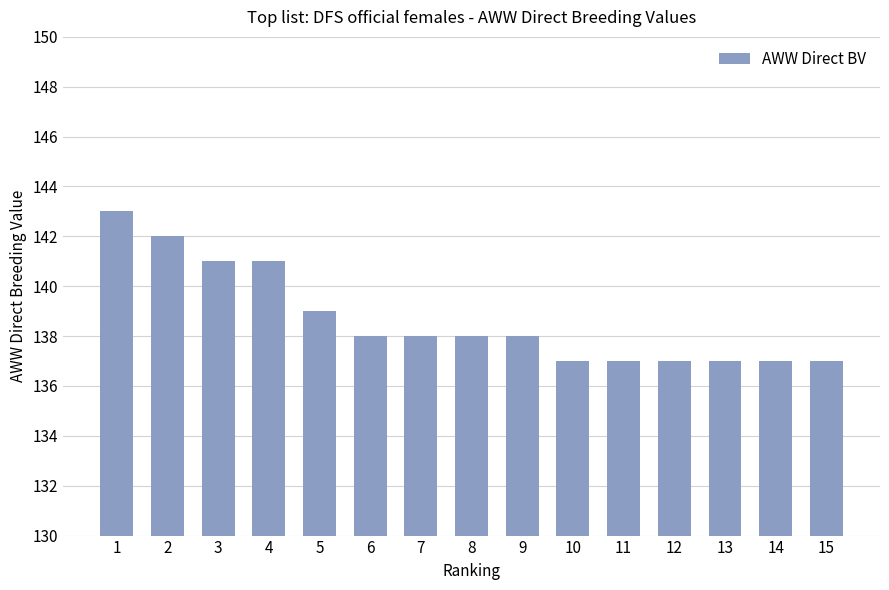

Reading left to right, what are all the values shown in this chart?

143	142	141	141	139	138	138	138	138	137	137	137	137	137	137